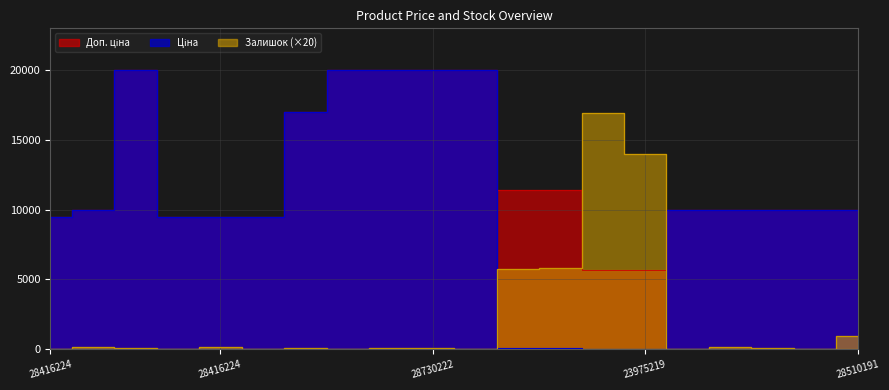

Rank the series by their average value, from lowest to highest.

Залишок, Ціна, Доп. ціна